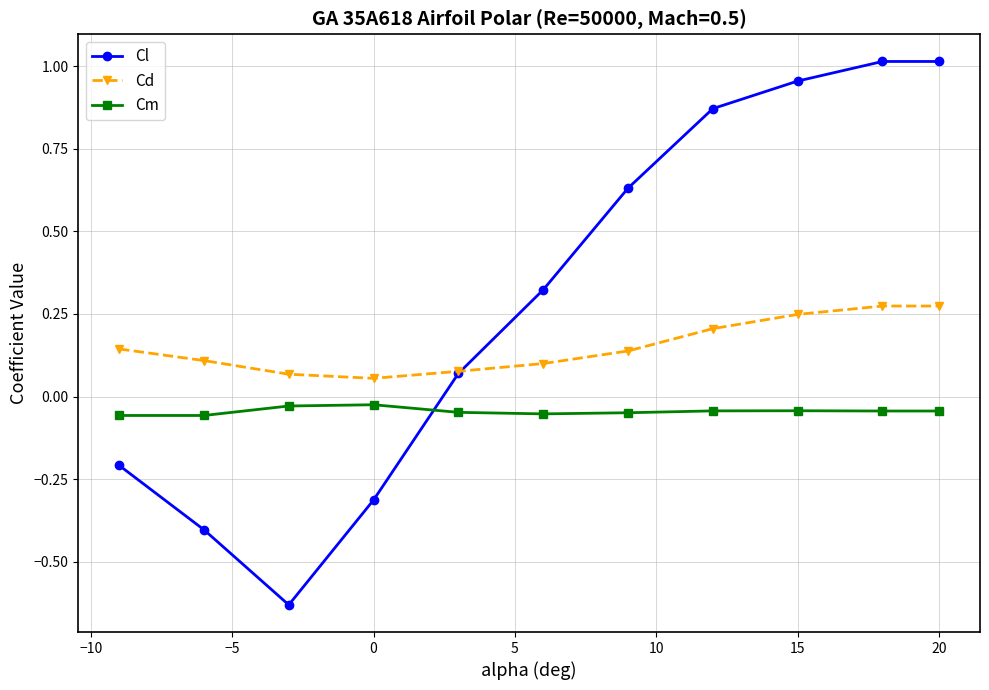

List the series in order of their peak value, highest first.

Cl, Cd, Cm